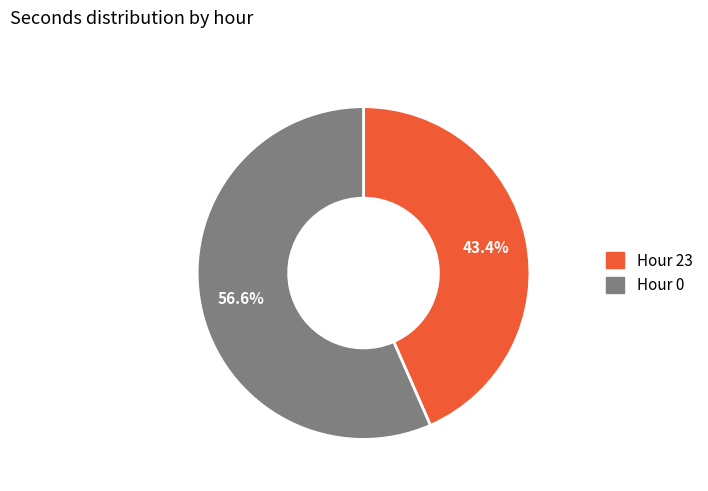

Is there any slice that represents more than half of the pie?

Yes